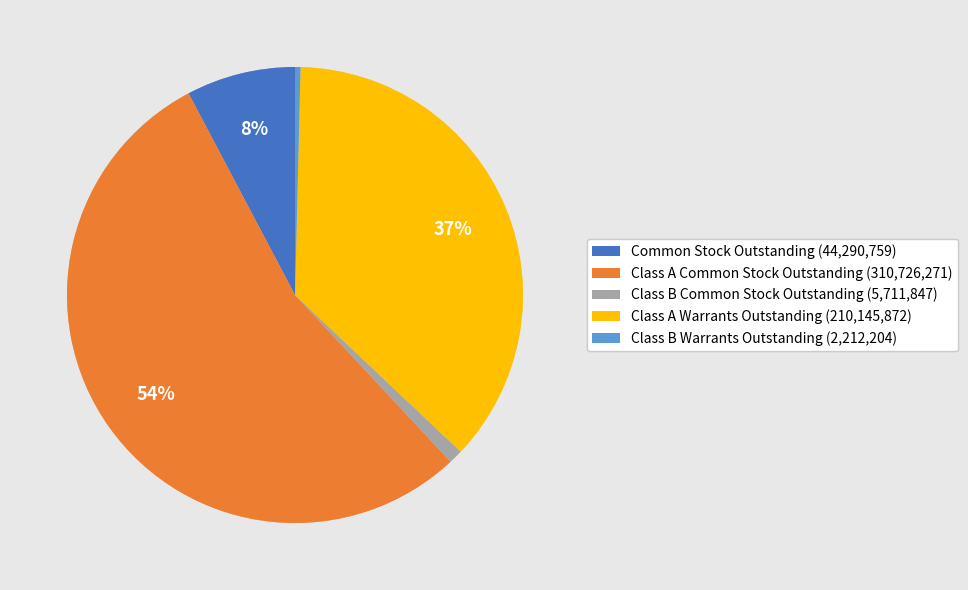

Which category has the biggest portion of the pie?

Class A Common Stock Outstanding